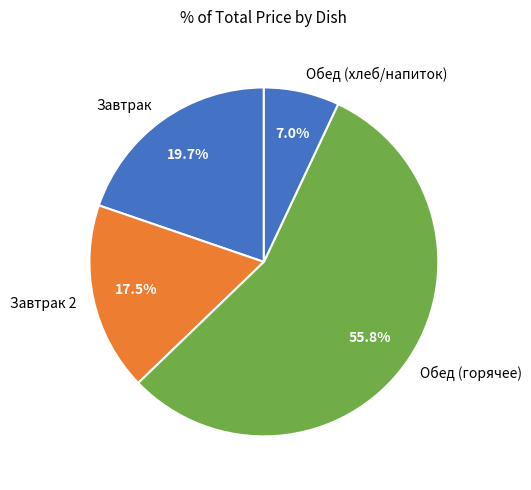

What percentage is NOT represented by Обед (горячее)?

44.2%